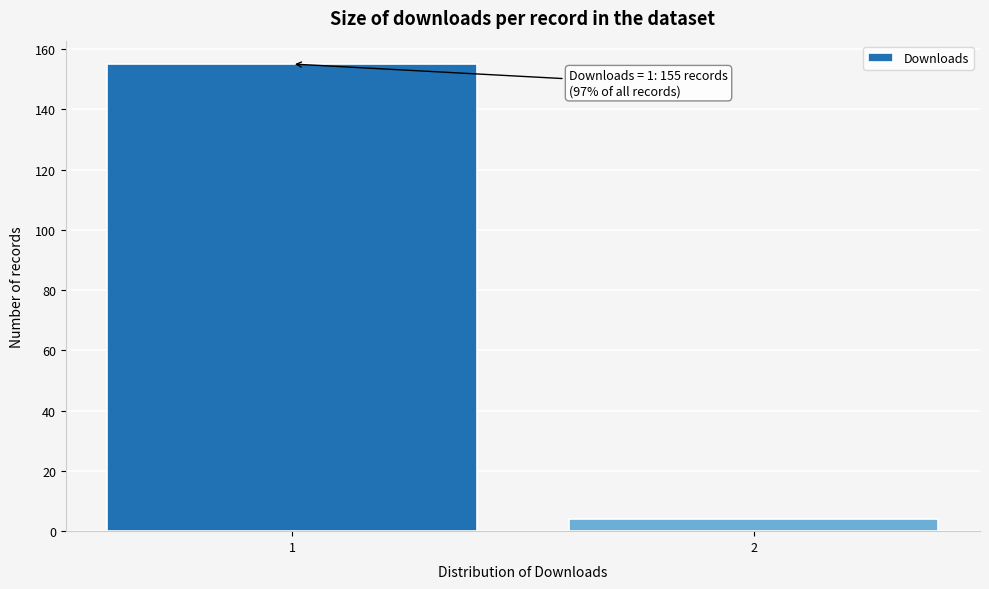

Reading left to right, what are all the values shown in this chart?

1=155	2=4